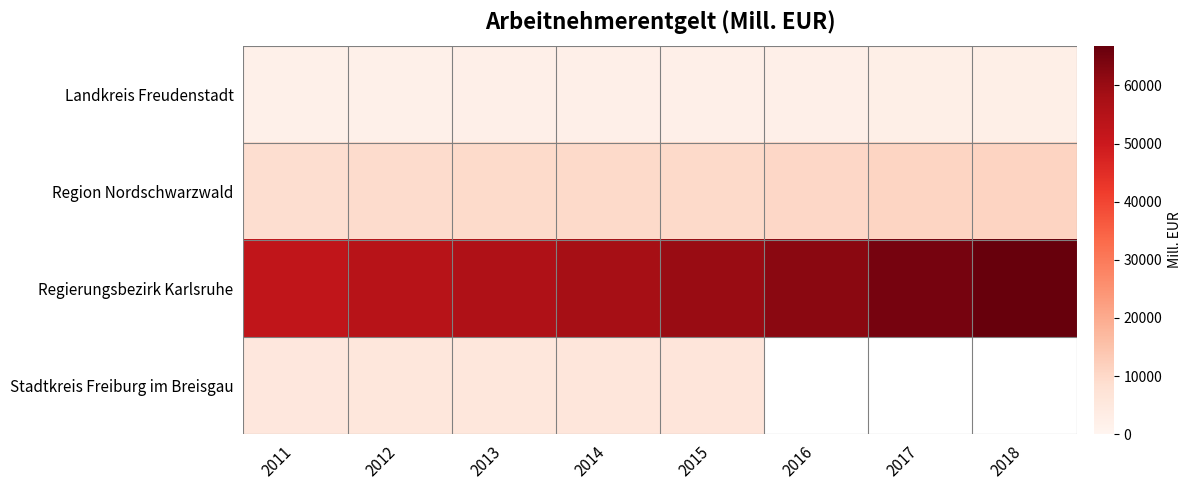

What is the average value of the Landkreis Freudenstadt series?

2217.9